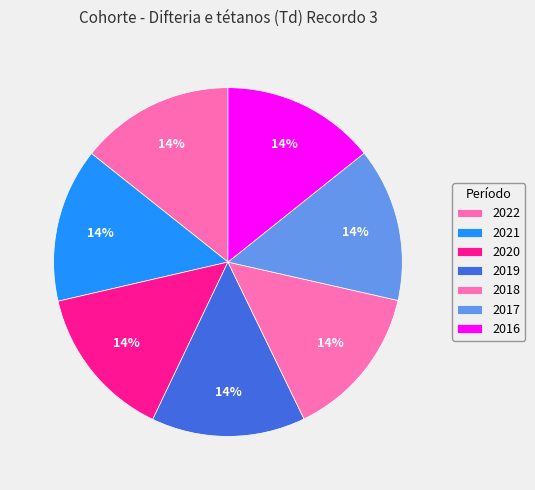

What percentage do 2016 and 2021 together represent?

28.6%